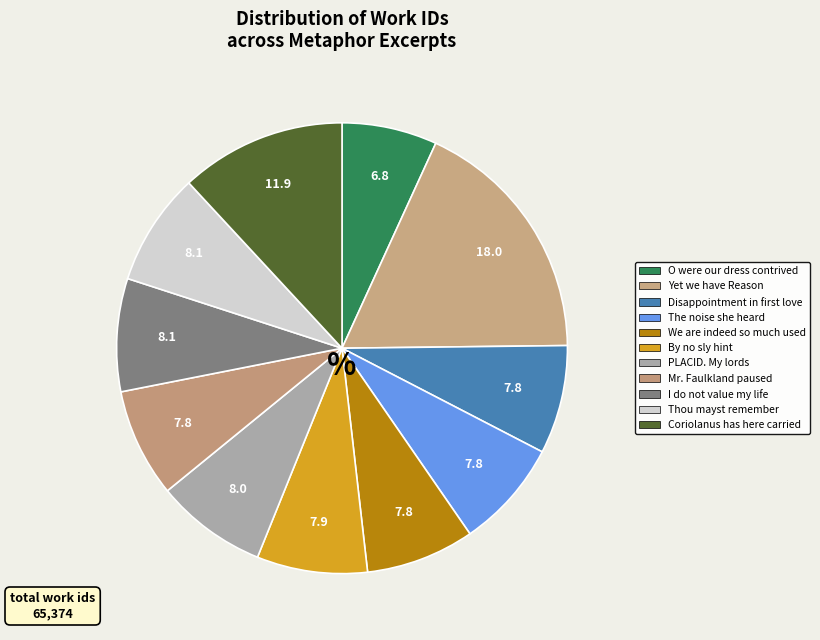

What percentage is NOT represented by Coriolanus has here carried?

88.1%